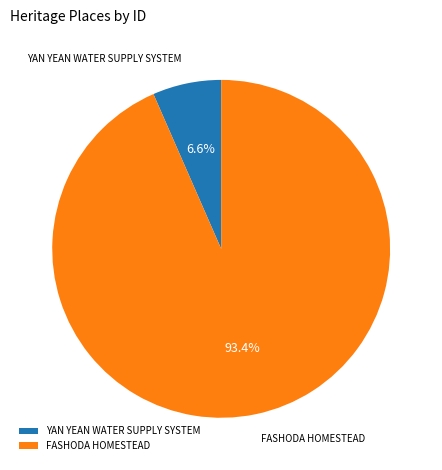

Which category has the biggest portion of the pie?

FASHODA HOMESTEAD